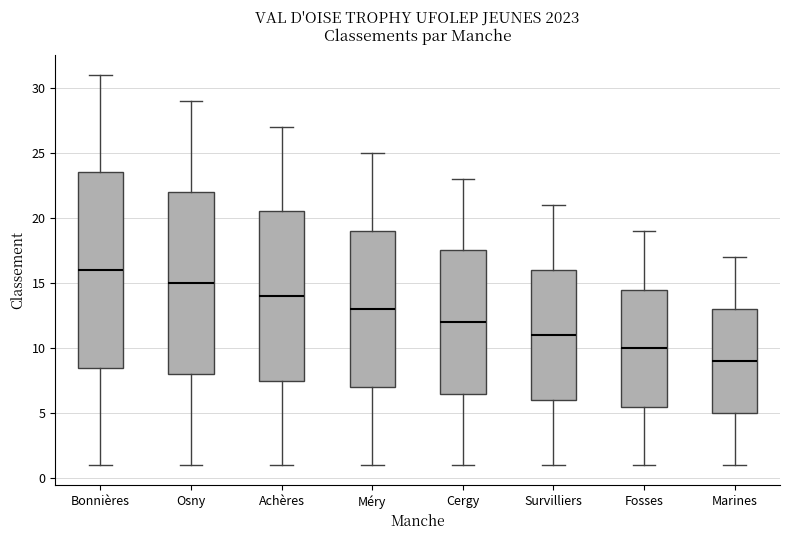

Comparing the boxes themselves (not the whiskers), which one is the tallest?

Bonnières